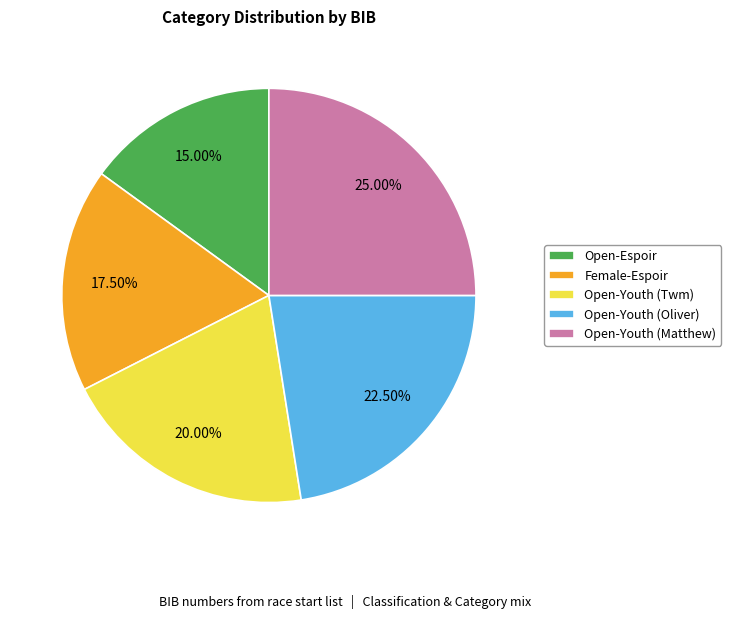

Which slice is the smallest?

Open-Espoir